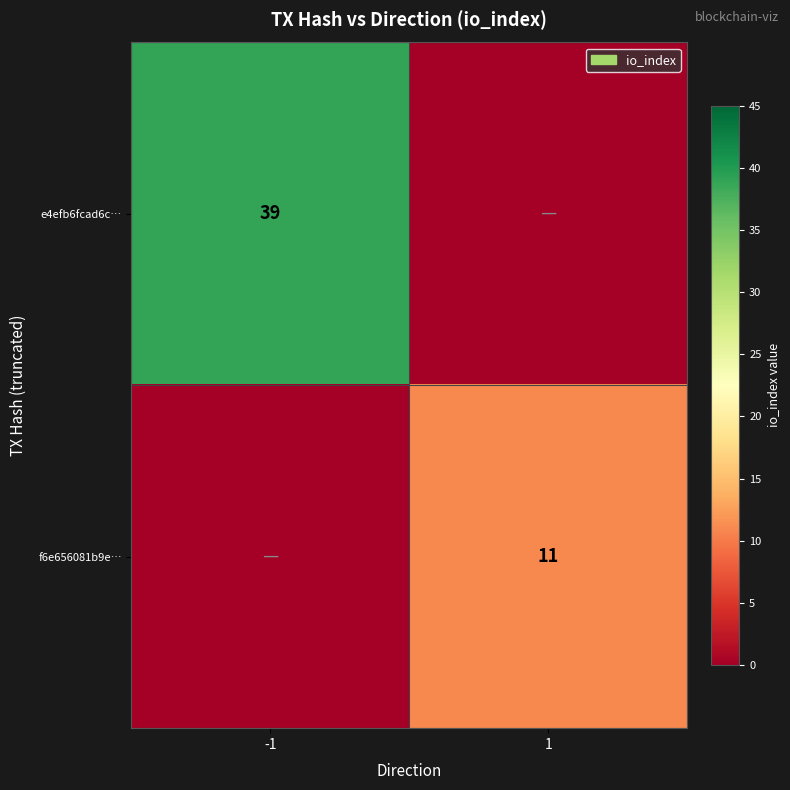

The f6e656081b9e… series shows 7 at 1. True or false?

False